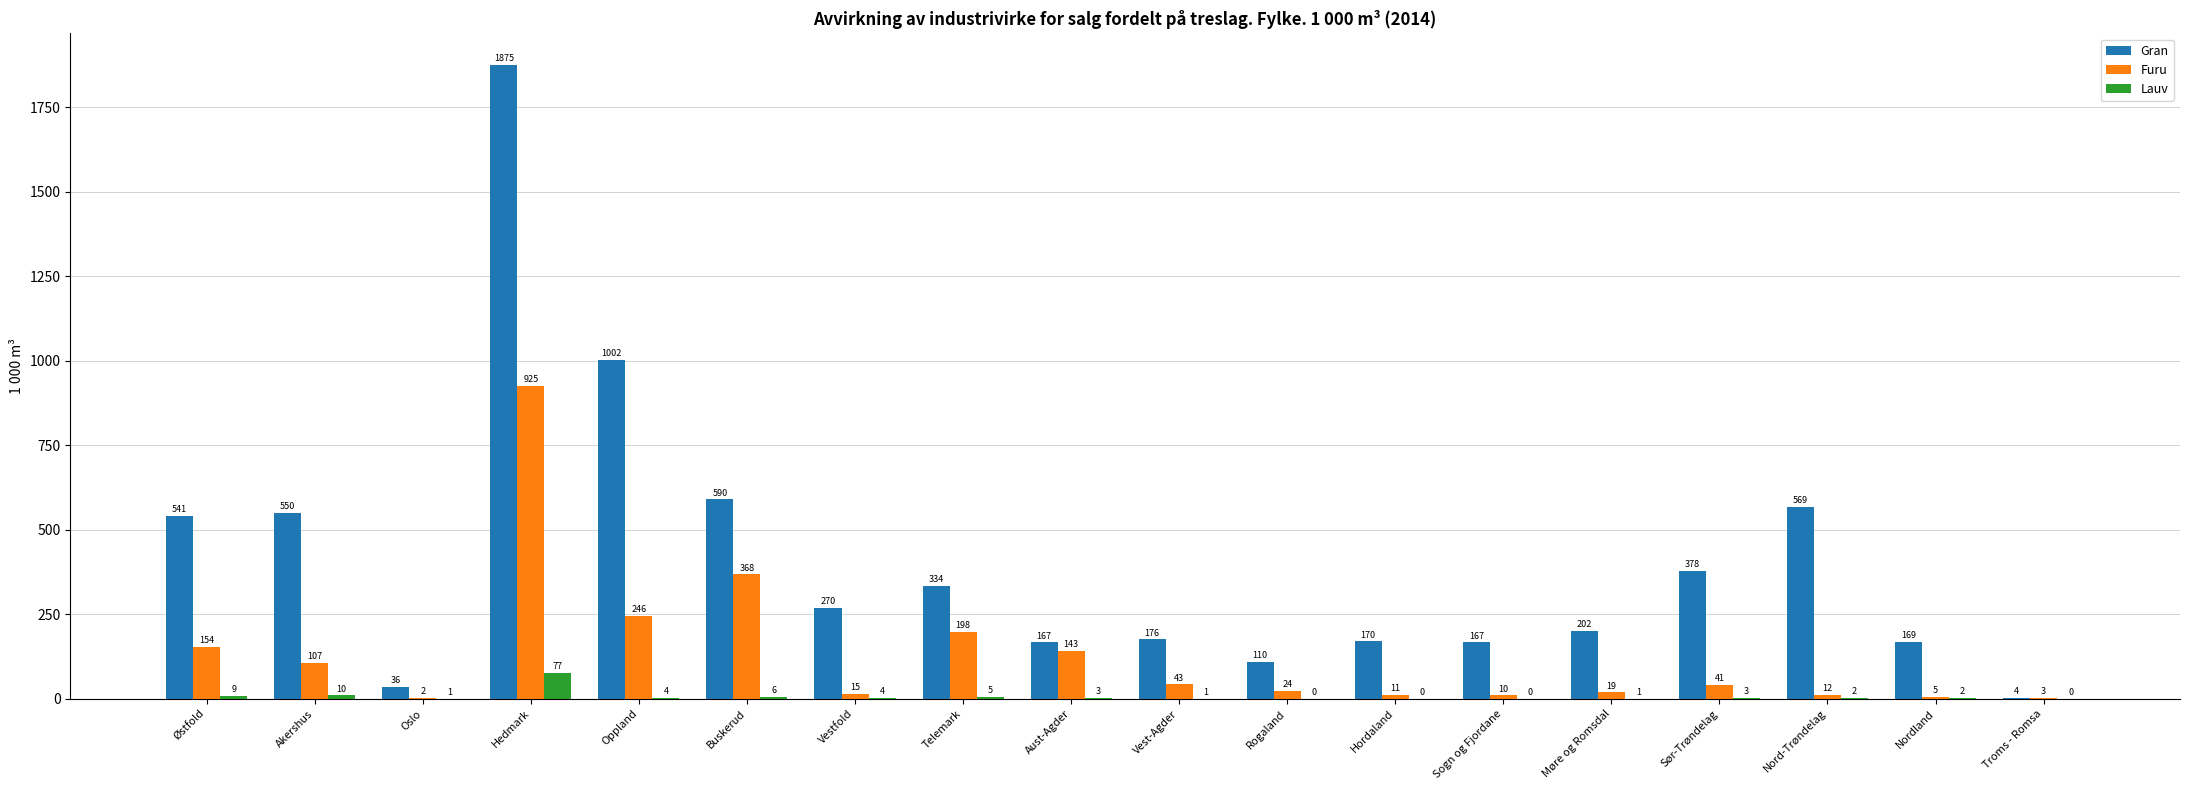

At which label does Gran first exceed 270?

Østfold